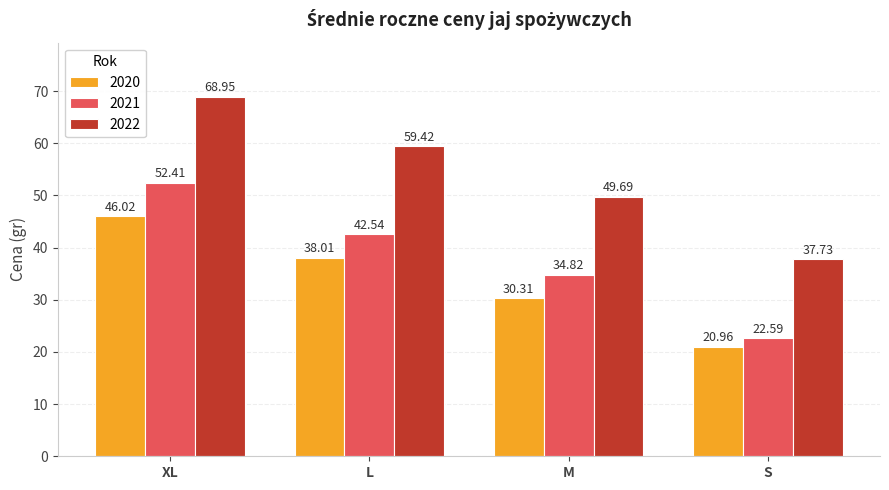

Does the chart contain any negative values?

No